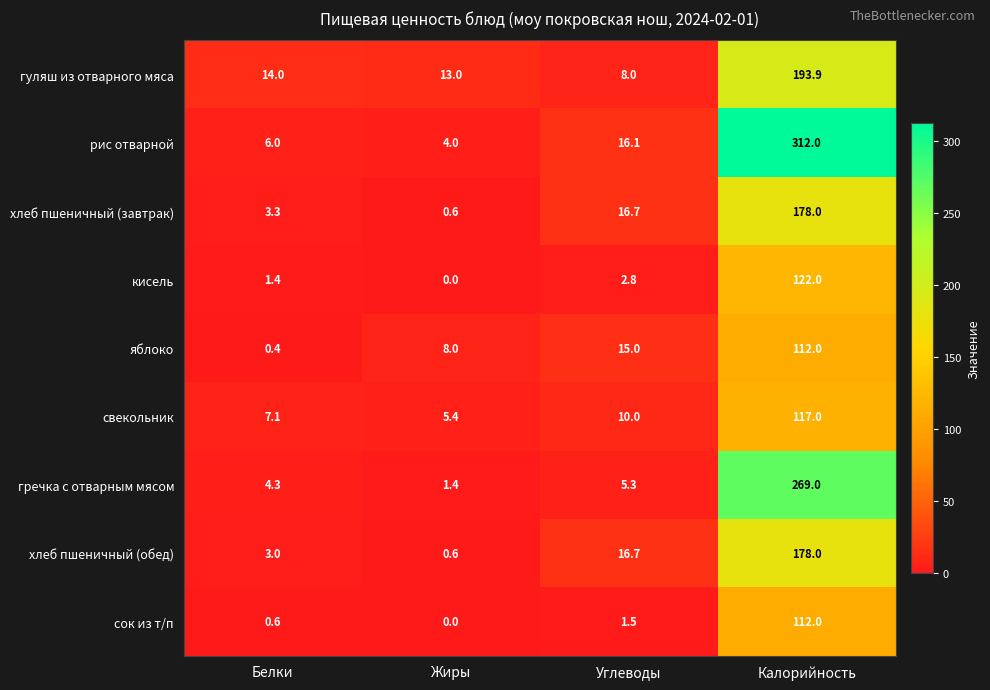

Which category has the lowest value across all series?

Жиры